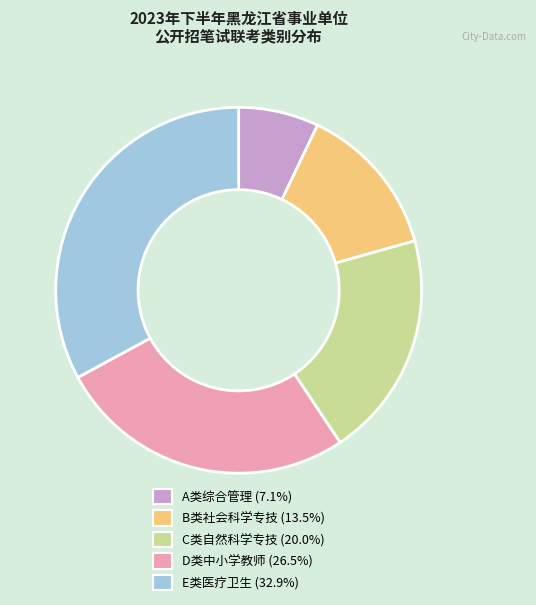

Is there a majority slice in this chart?

No